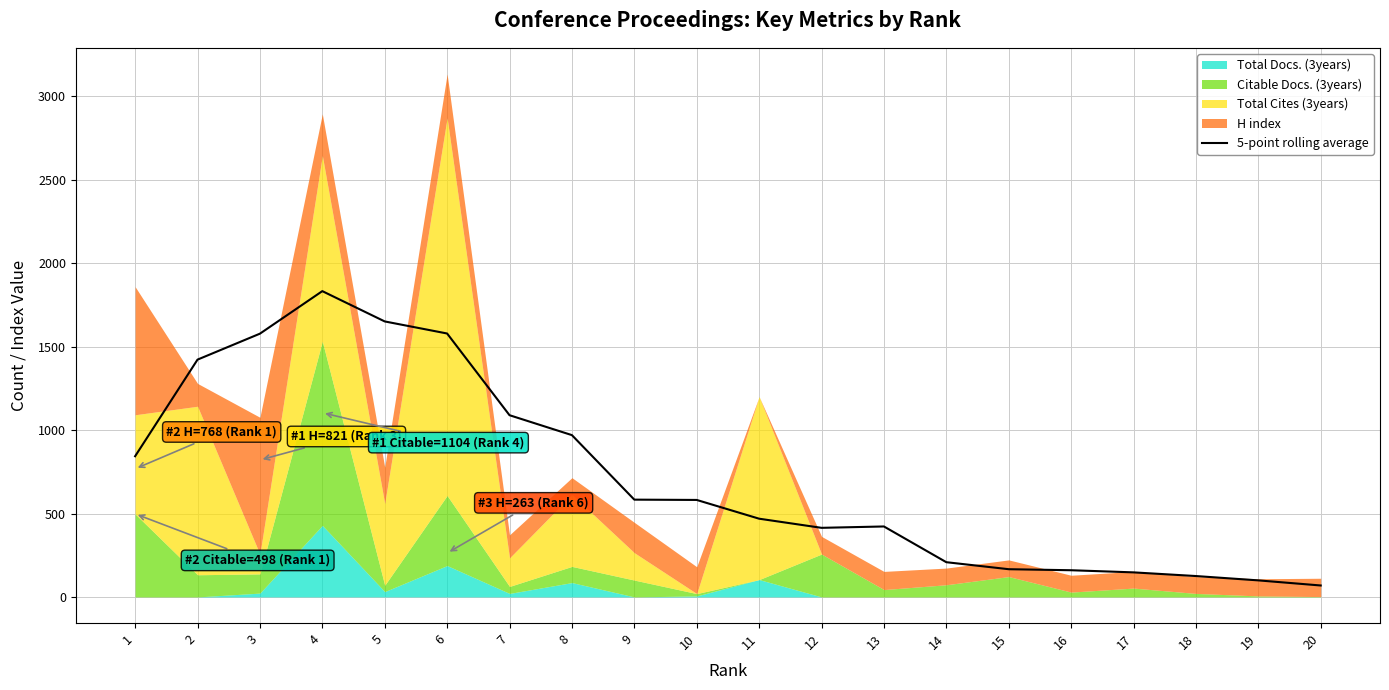

What is the sum of the values at 14 and 7?

1297.6